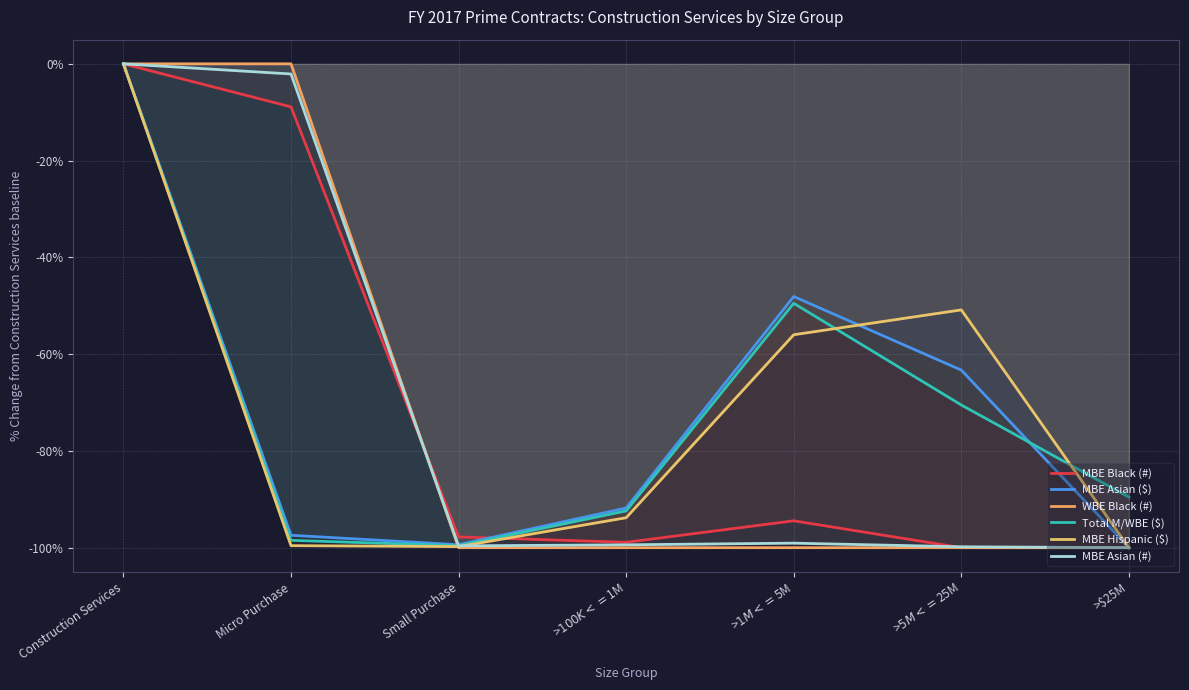

How many values in MBE Asian (#) are below zero?

6